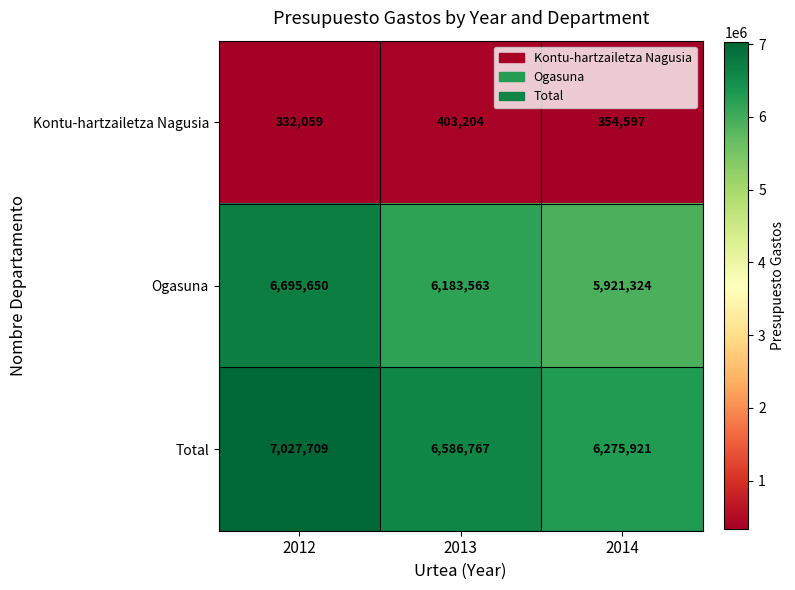

Which category has the highest value across all series?

2012